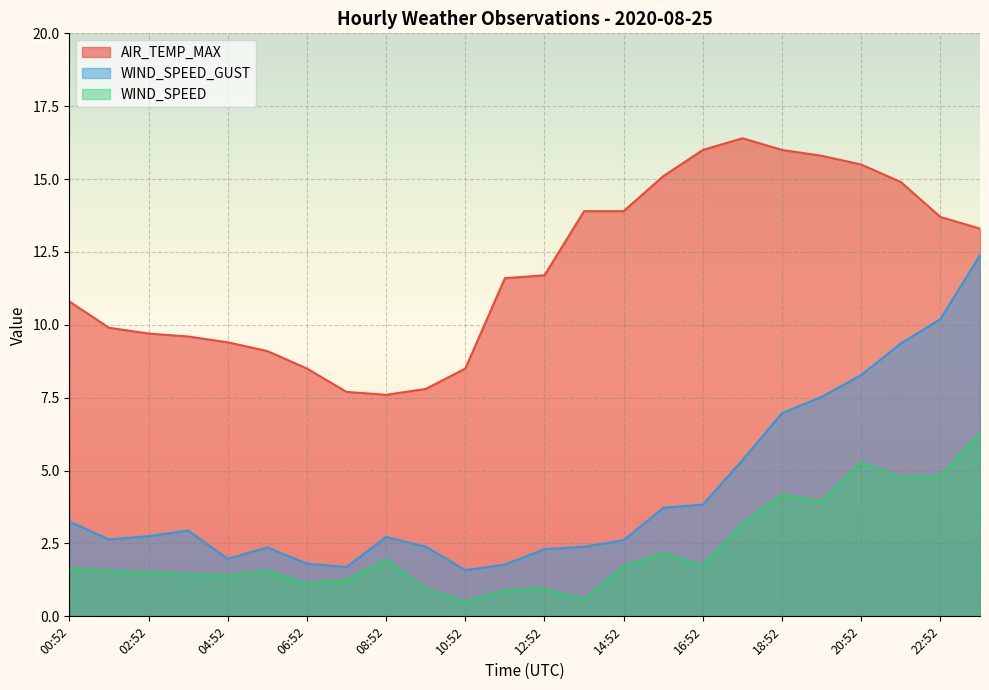

How many categories are shown in the chart?

24